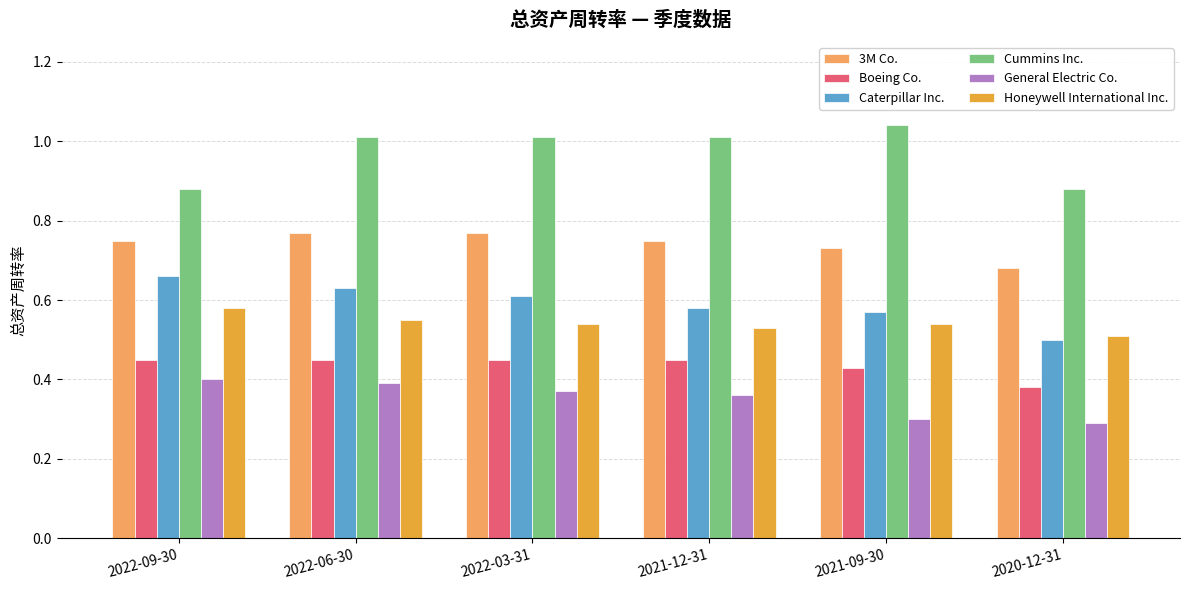

What are all the series names shown in the legend?

3M Co., Boeing Co., Caterpillar Inc., Cummins Inc., General Electric Co., Honeywell International Inc.